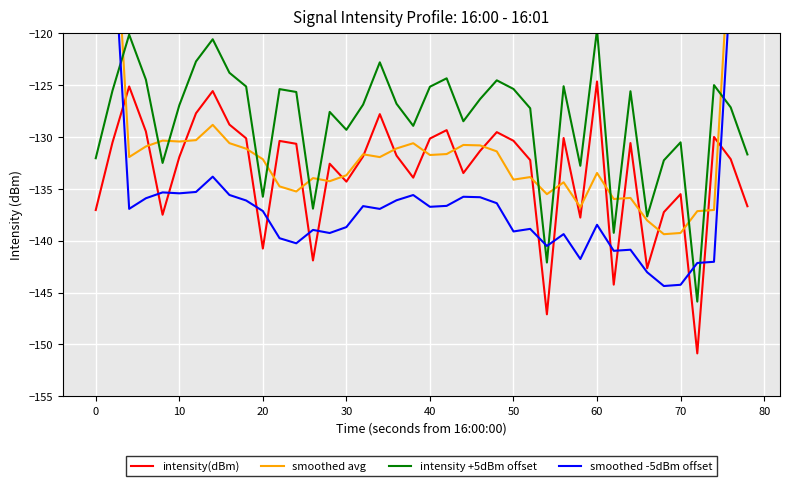

List the series in order of their overall mean, lowest first.

smoothed -5dBm offset, intensity(dBm), smoothed avg, intensity +5dBm offset